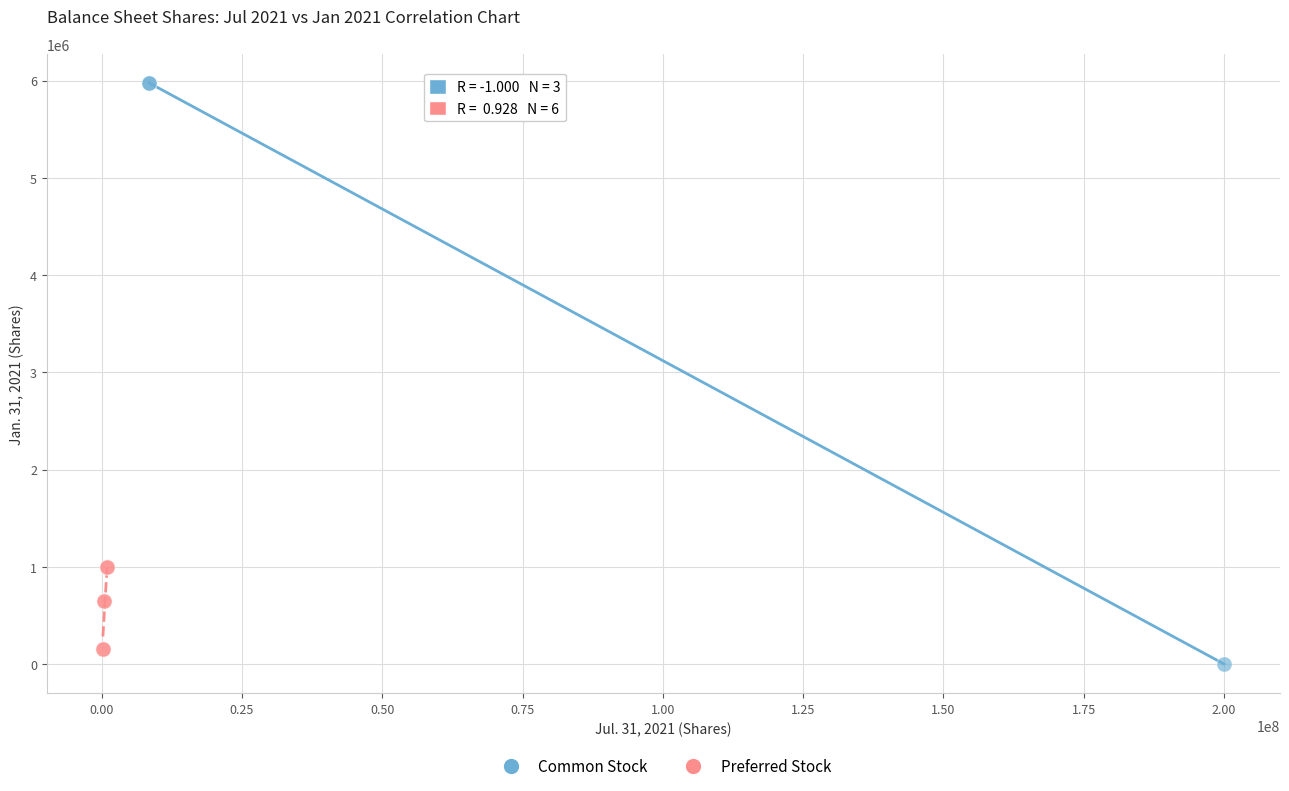

Which series contains the highest Y value?

Common Stock